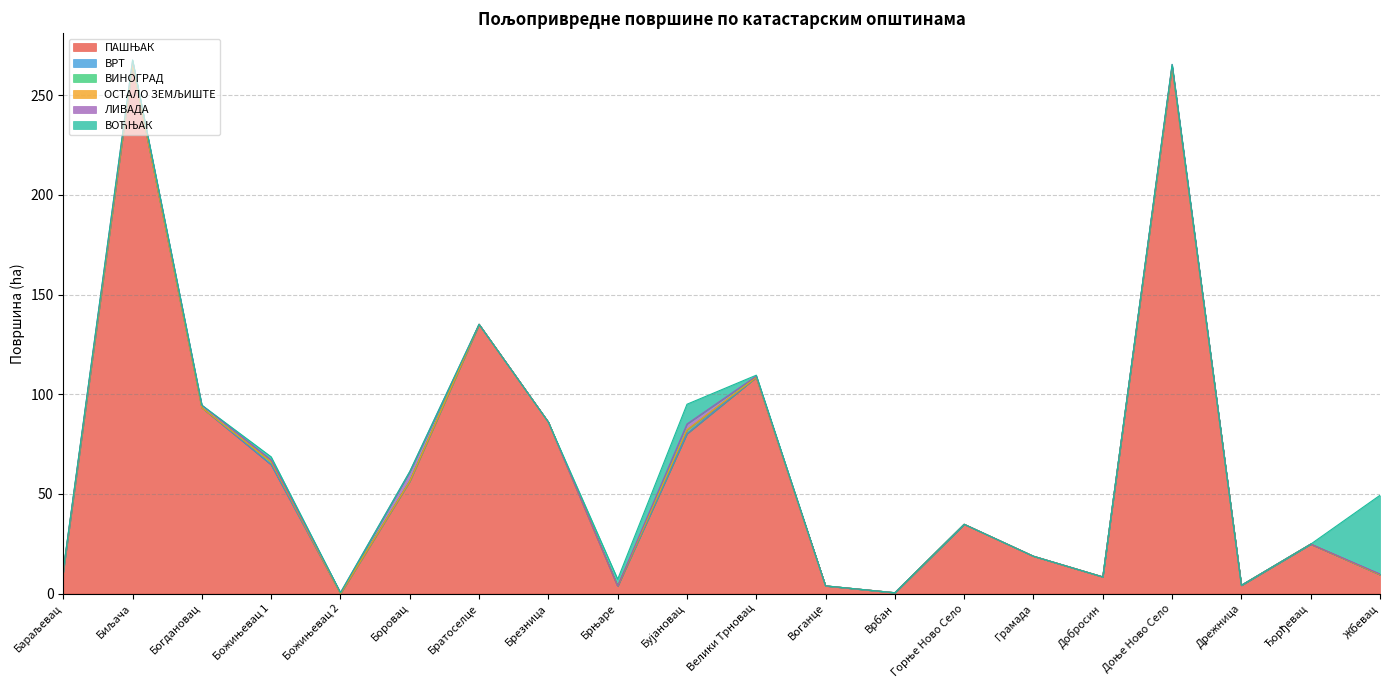

In ВРТ, how many points are higher than both neighbors (excluding endpoints)?

2